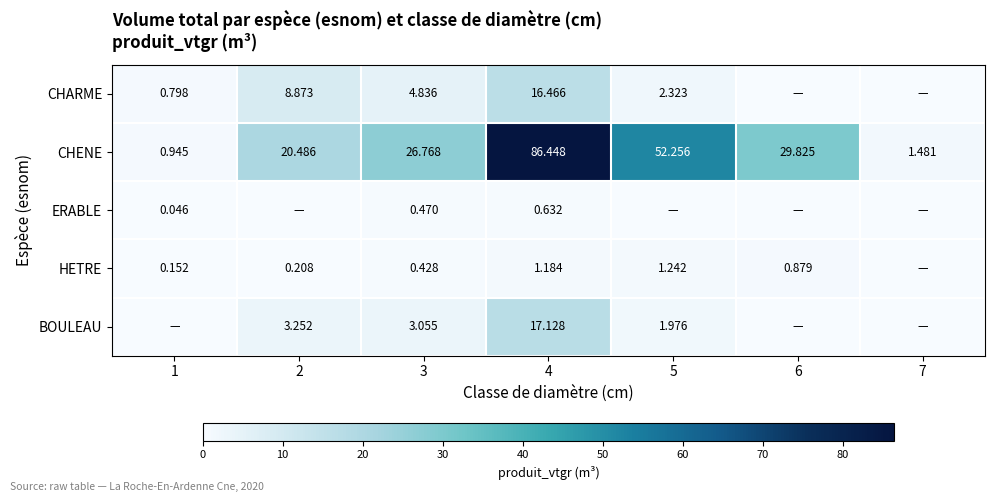

What is the difference between the highest and lowest values at 5?

52.3